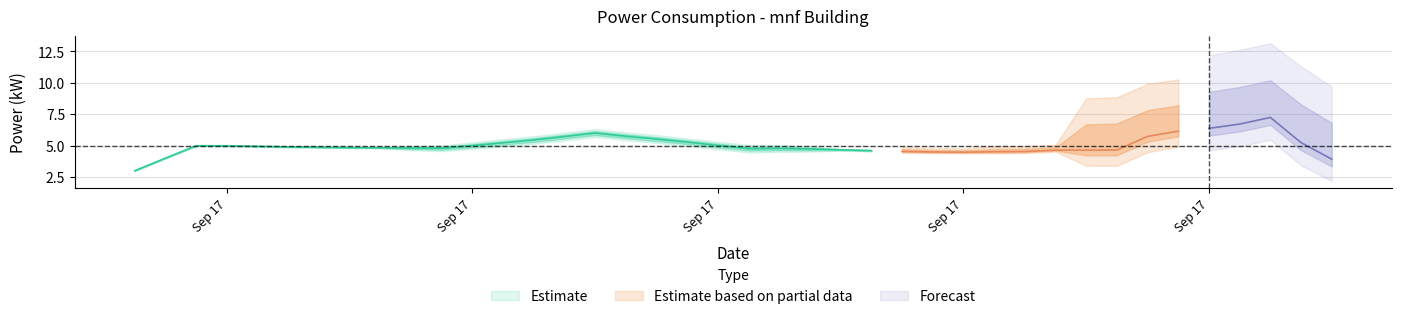

What is the value of the 5th point from the left?

4.9